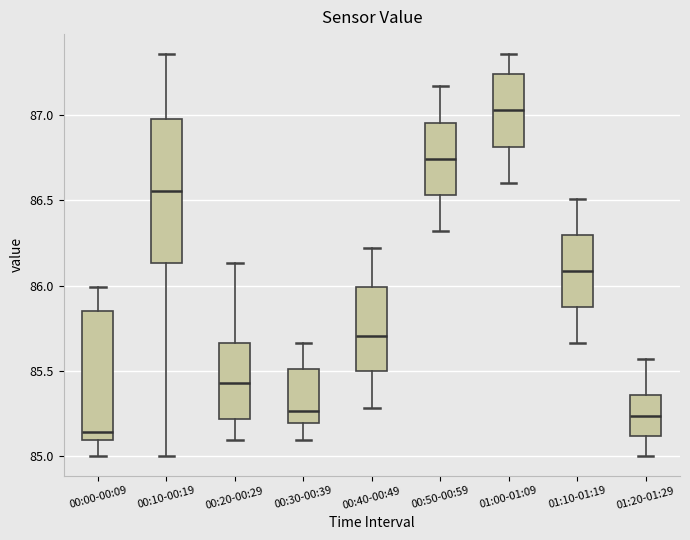

Which box's median line is the highest?

01:00-01:09